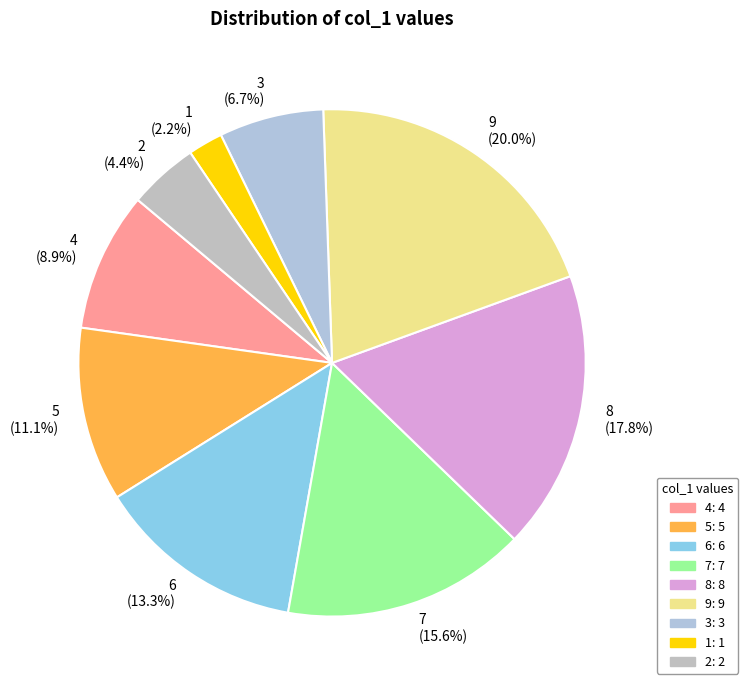

Approximately how many times larger is the value at 4 compared to 6?

0.7